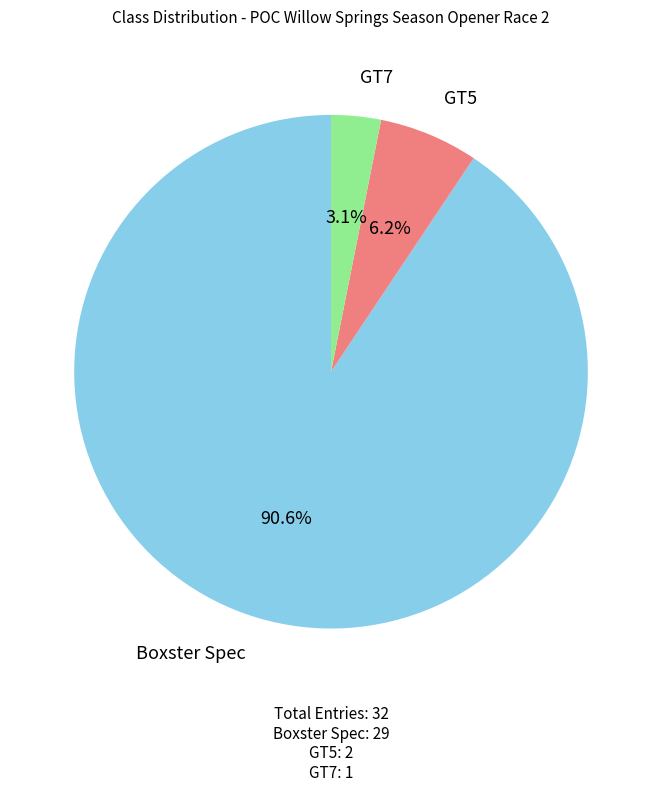

Which slice is the smallest?

GT7